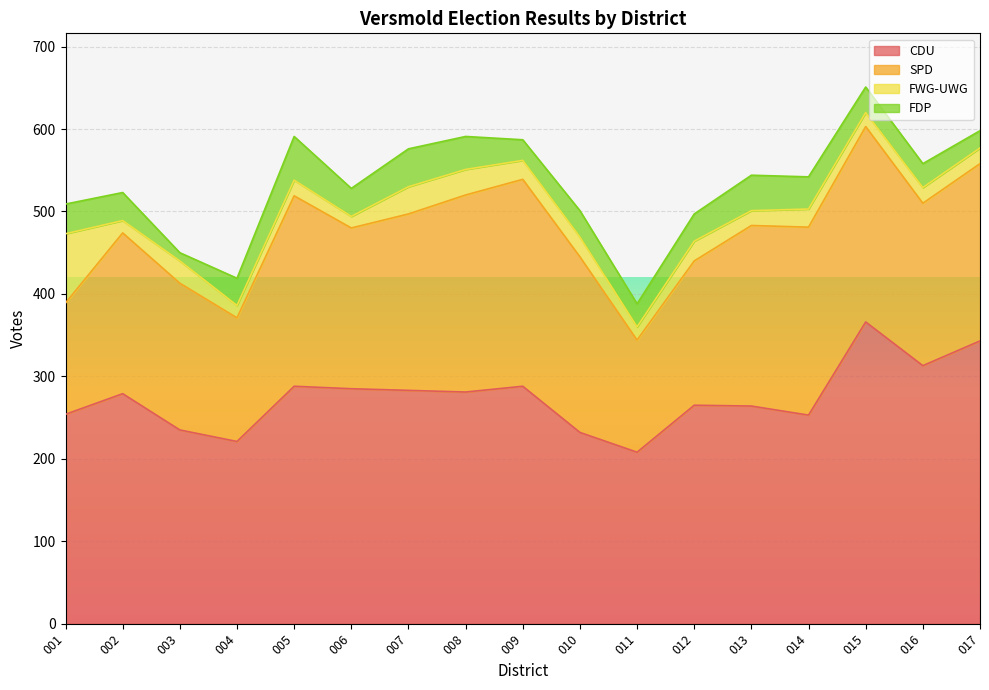

Which series has the widest spread of values?

CDU